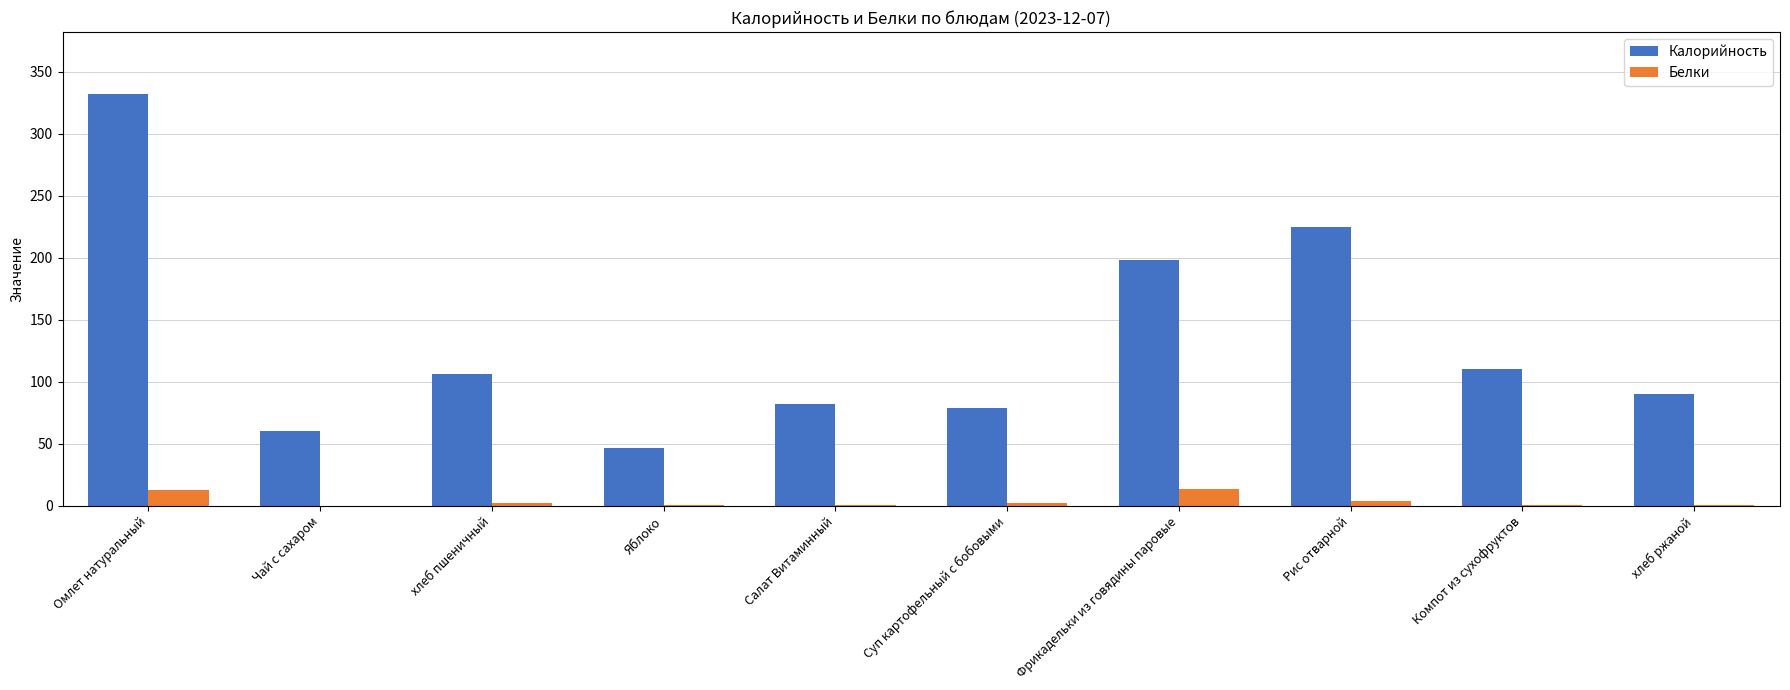

Which label corresponds to the largest value in the chart?

Омлет натуральный